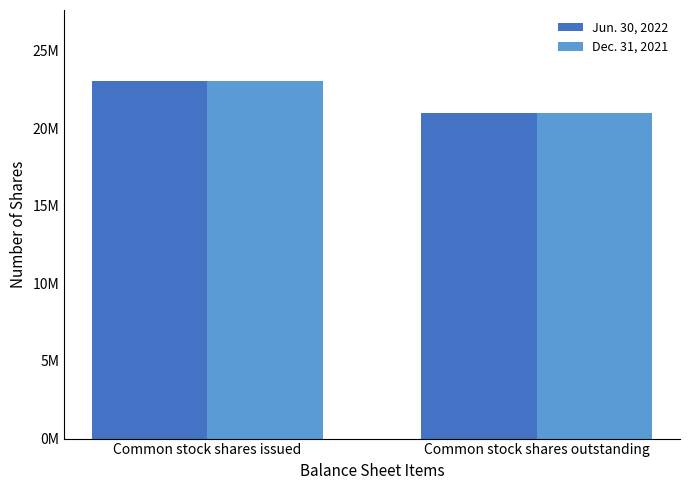

What is the difference between the maximum and minimum values in the Dec. 31, 2021 series?

2040000